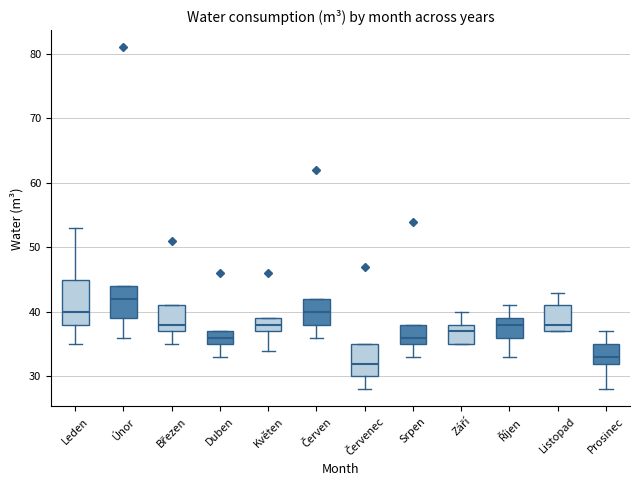

Reading left to right, read every box against the y-axis: the position of its median line, the range the box covers, and the ends of its whiskers. The values are not printed on the chart, so give them approximately, as read against the axis.

Leden: median 40, box 38 to 45, whiskers 35 to 53
Únor: median 42, box 39 to 44, whiskers 36 to 44
Březen: median 38, box 37 to 41, whiskers 35 to 41
Duben: median 36, box 35 to 37, whiskers 33 to 37
Květen: median 38, box 37 to 39, whiskers 34 to 39
Červen: median 40, box 38 to 42, whiskers 36 to 42
Červenec: median 32, box 30 to 35, whiskers 28 to 35
Srpen: median 36, box 35 to 38, whiskers 33 to 38
Září: median 37, box 35 to 38, whiskers 35 to 40
Říjen: median 38, box 36 to 39, whiskers 33 to 41
Listopad: median 38, box 37 to 41, whiskers 37 to 43
Prosinec: median 33, box 32 to 35, whiskers 28 to 37